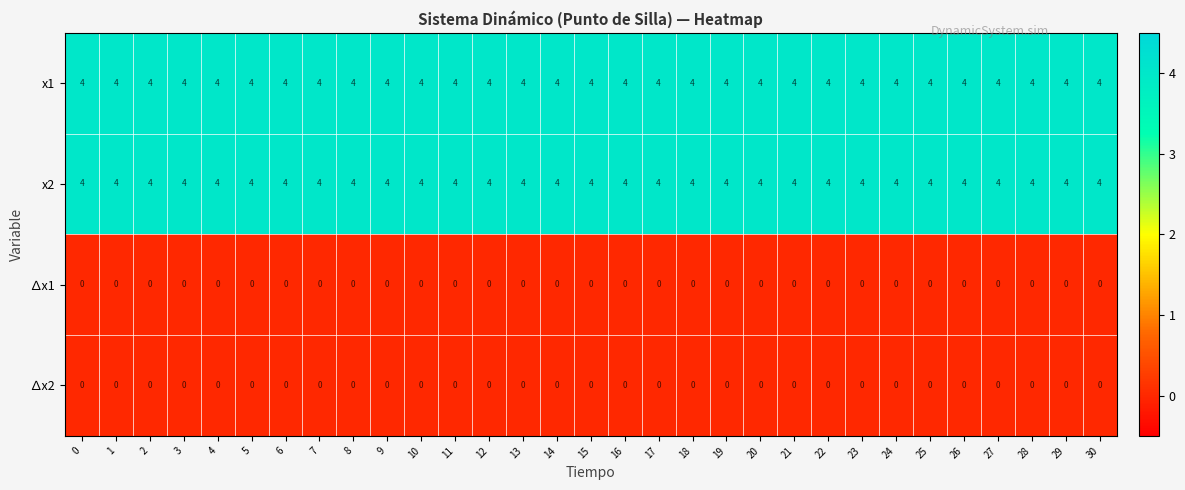

Is it true that x2 equals 3 at 27?

False